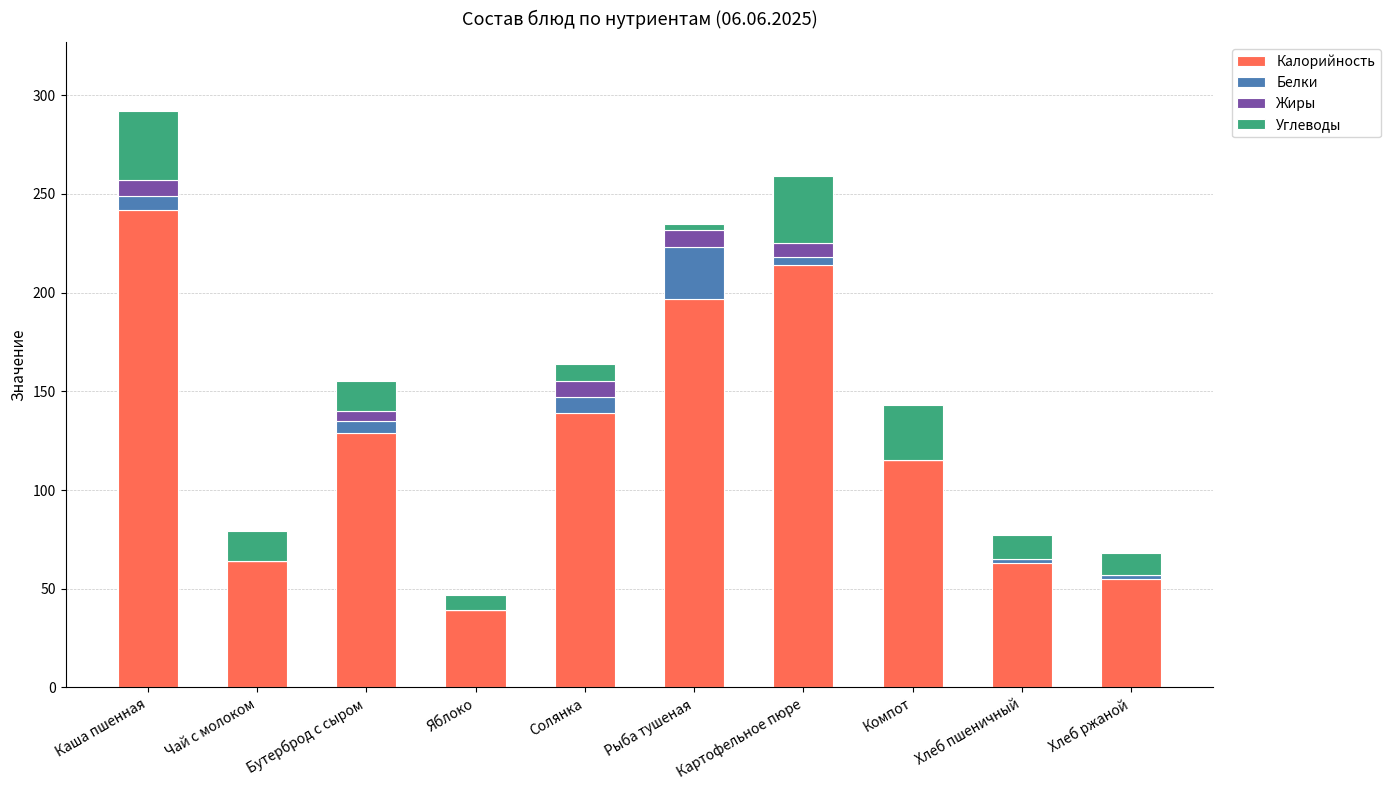

Are the bars grouped side by side (vs. stacked)?

No